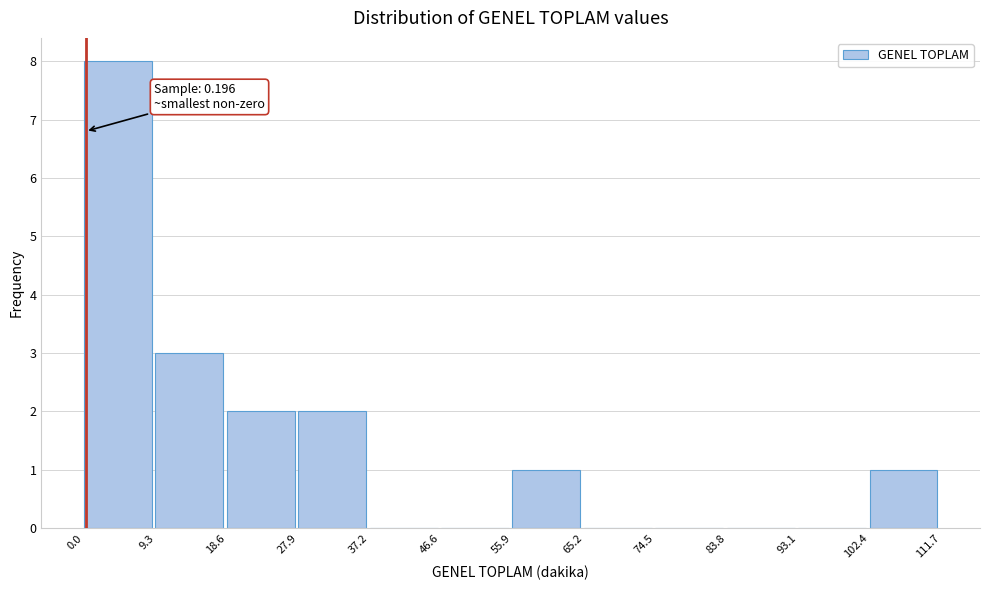

Which range on the x-axis has the tallest bar?

0.0 to 9.3